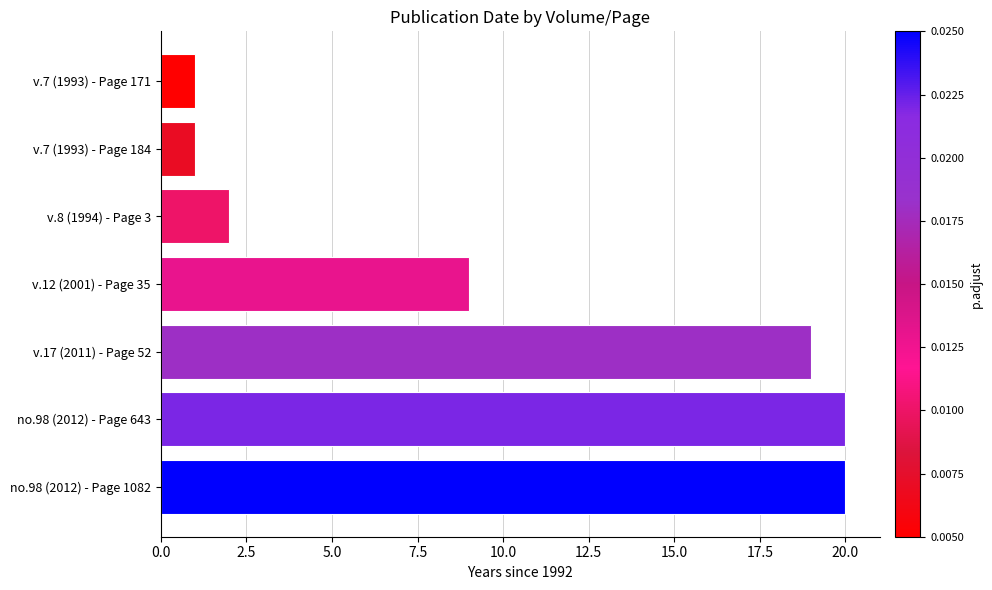

What is the difference between the values at v.12 (2001) - Page 35 and v.8 (1994) - Page 3?

7